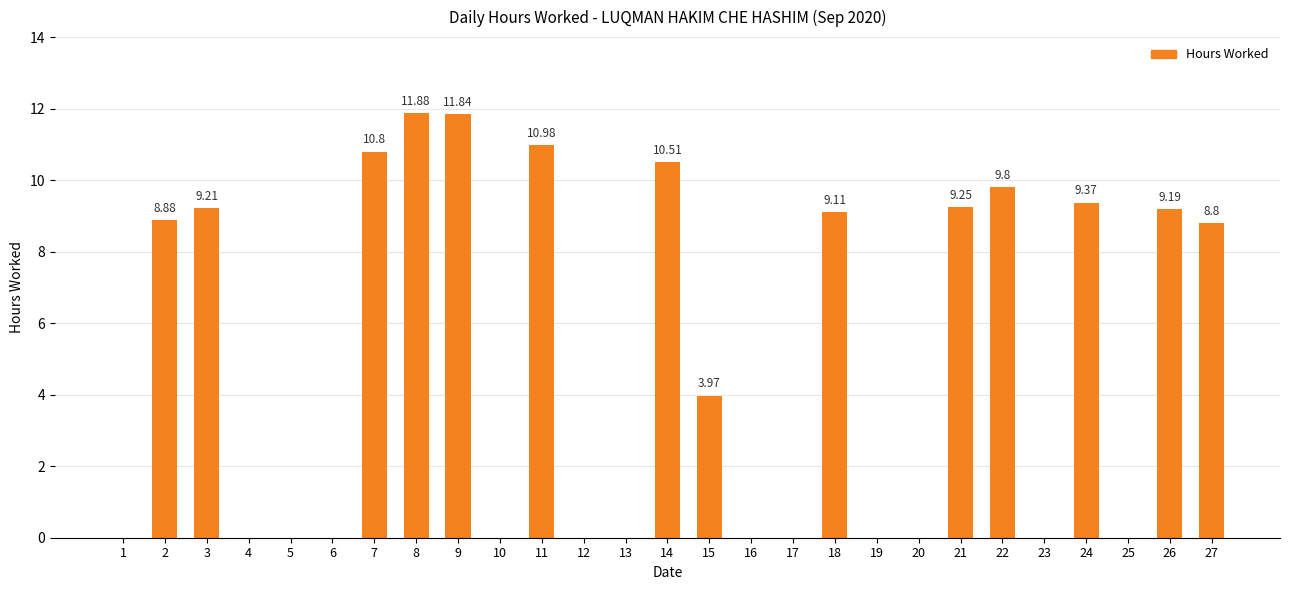

What is the sum of the values at 11 and 18?

20.1